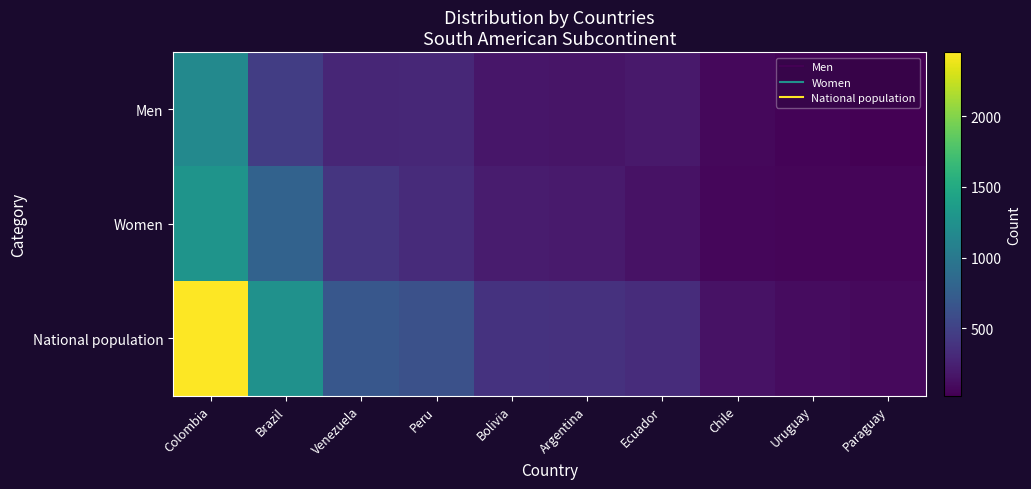

How many distinct data groups are displayed?

3